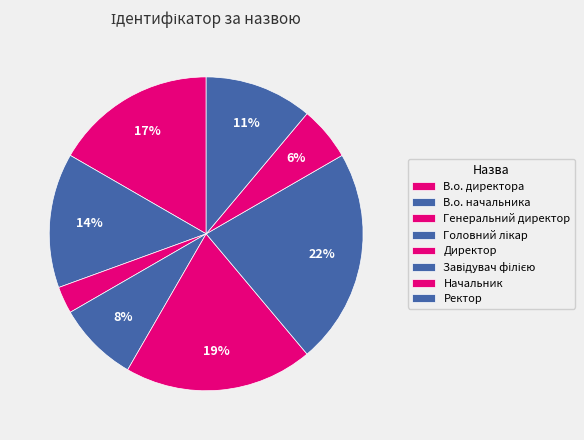

Which has a higher value, В.о. начальника or Начальник?

В.о. начальника